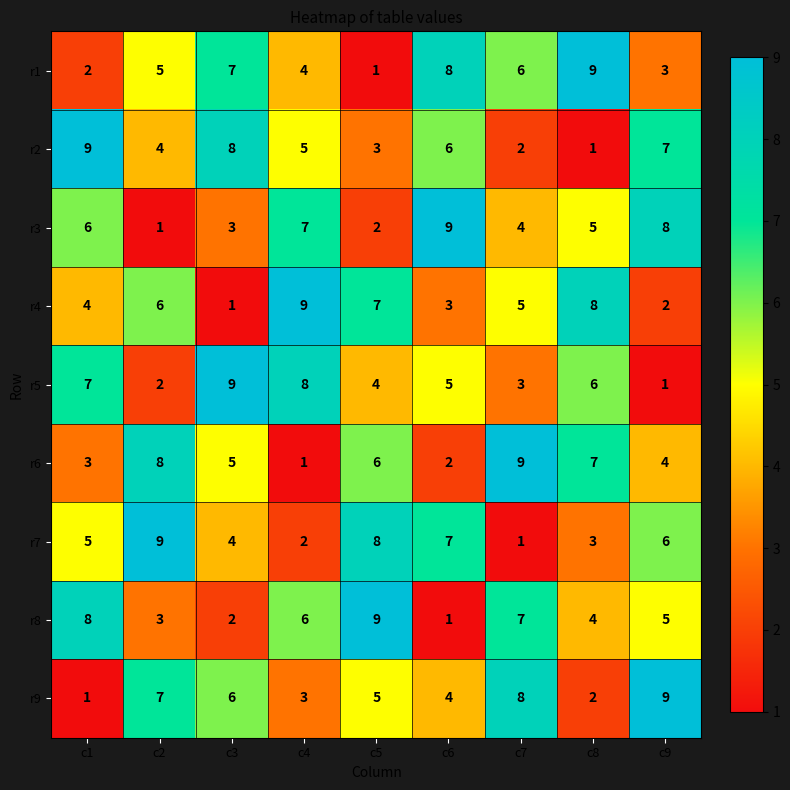

What is the maximum value for r1?

9